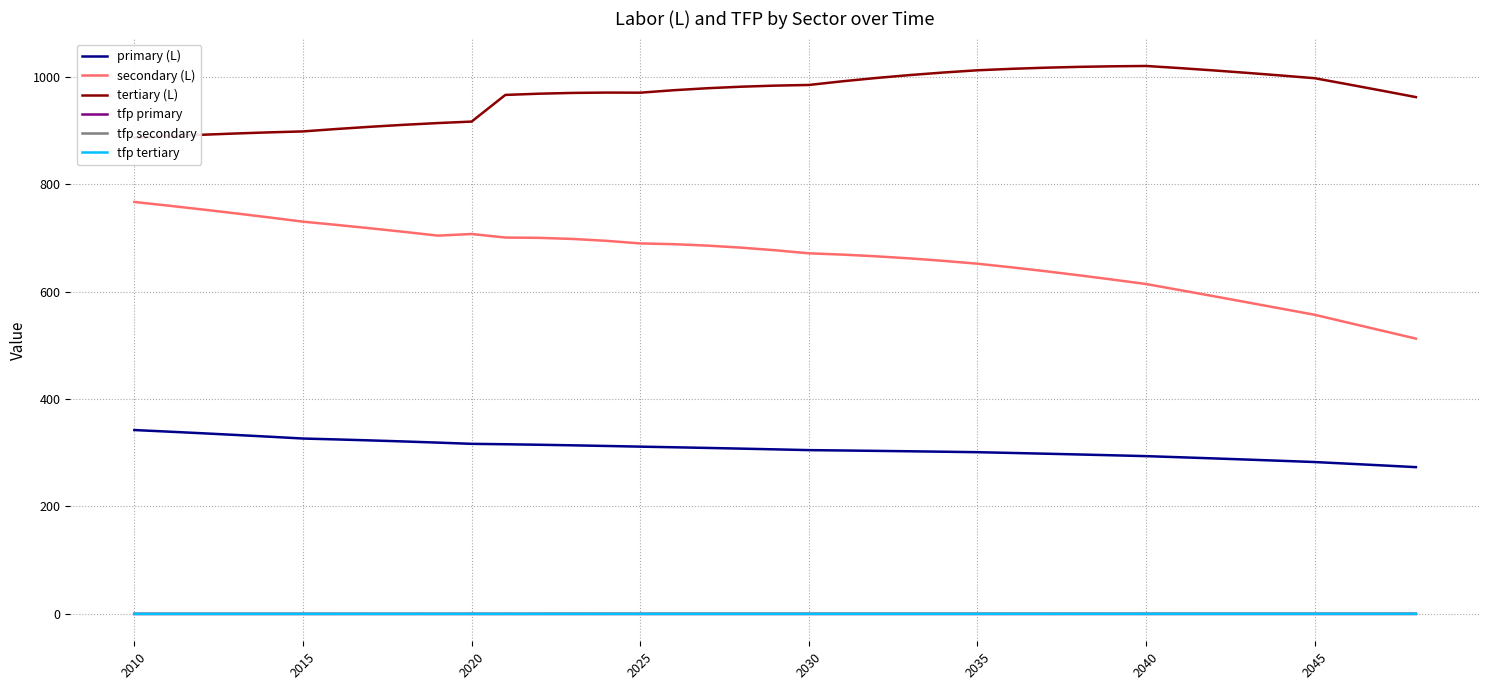

Is the value of secondary (L) at 2020 greater than the value of tfp secondary at 2040?

Yes